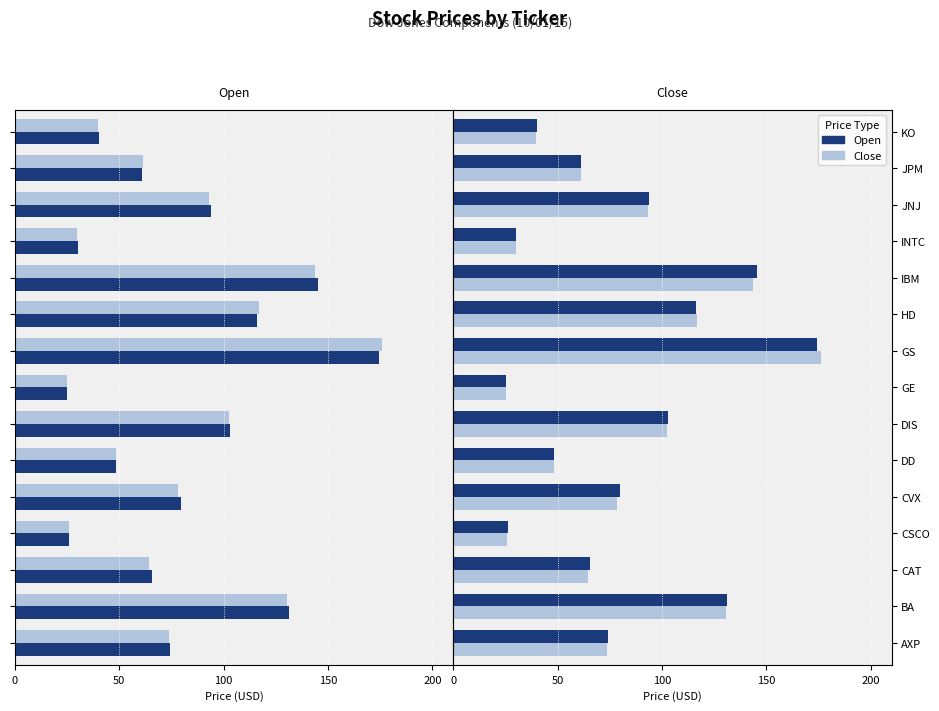

What is the lowest value of the Open series?

25.2